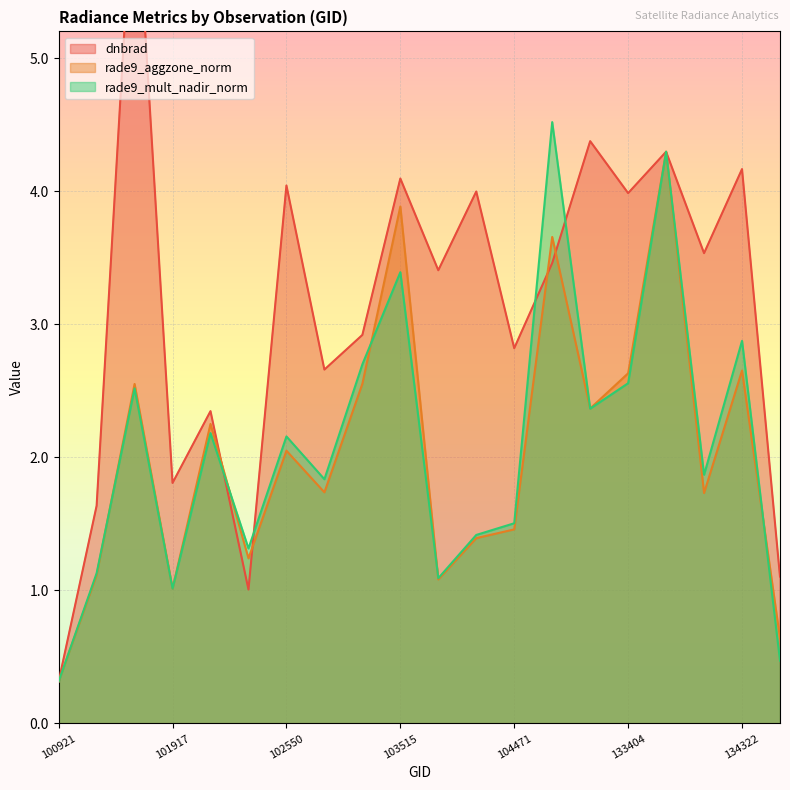

What is the smallest value displayed?

0.3